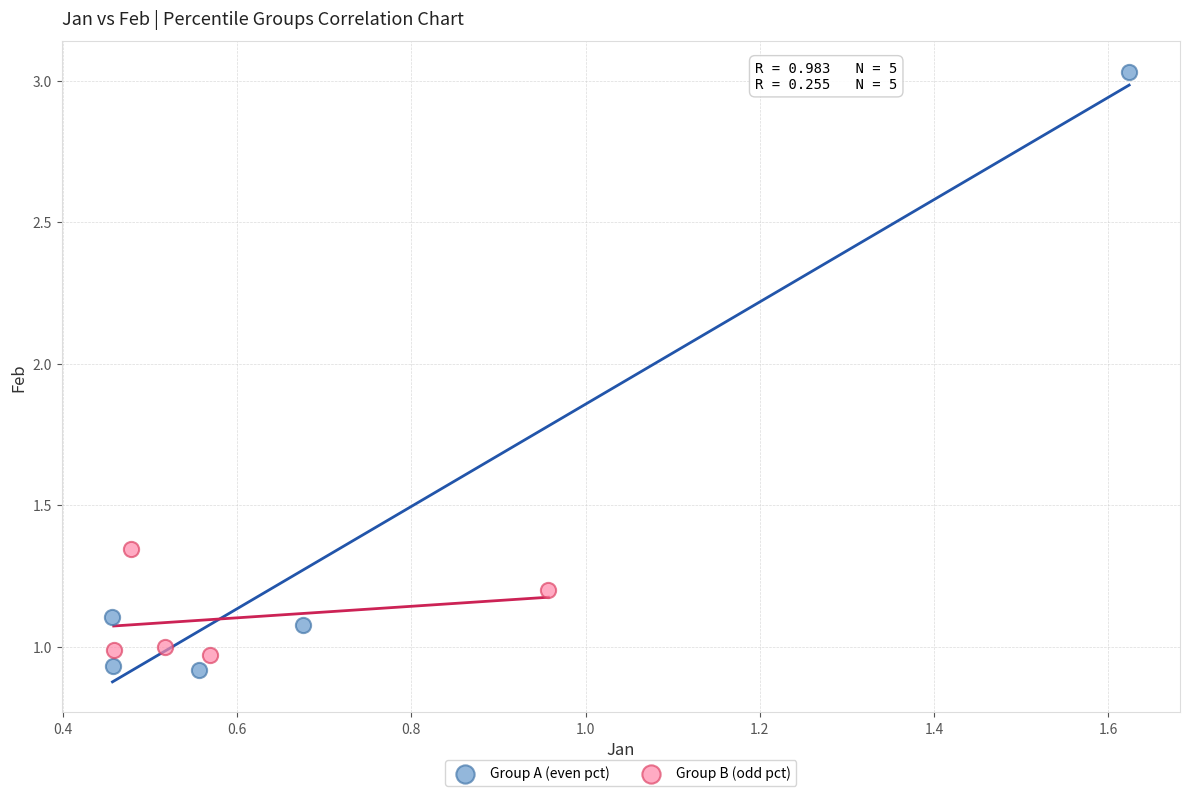

Which series contains the highest Y value?

Group A (even pct)